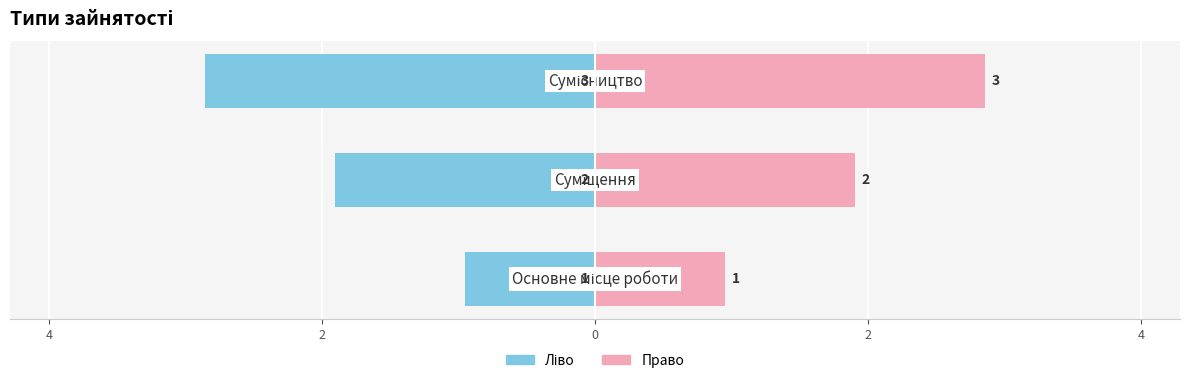

Is it true that Ідентифікатор (право) equals 2 at 2?

True